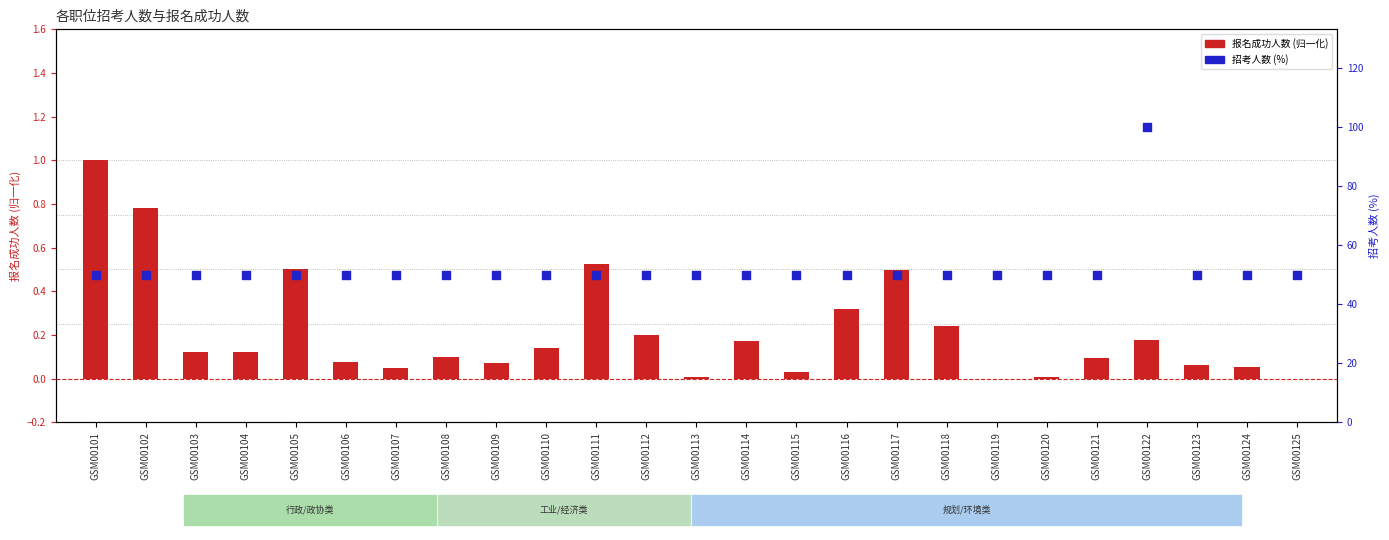

Which series has the largest total across all categories?

招考人数(%)